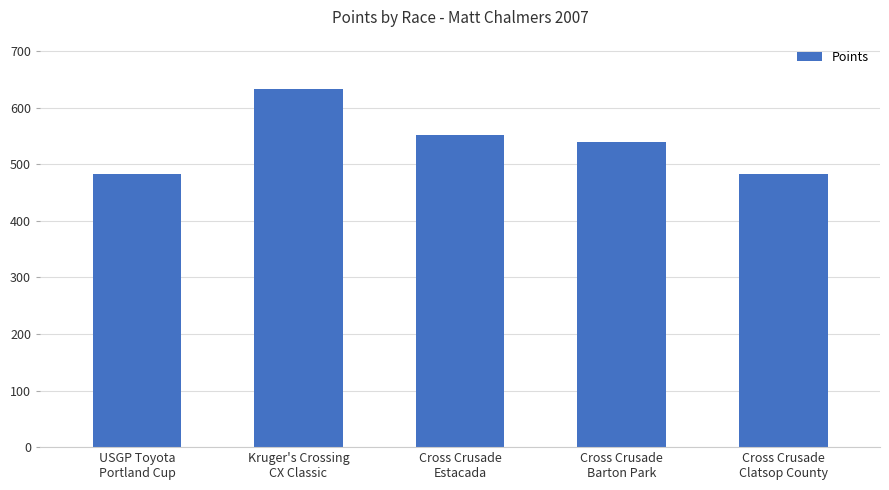

Are the bars horizontal?

No